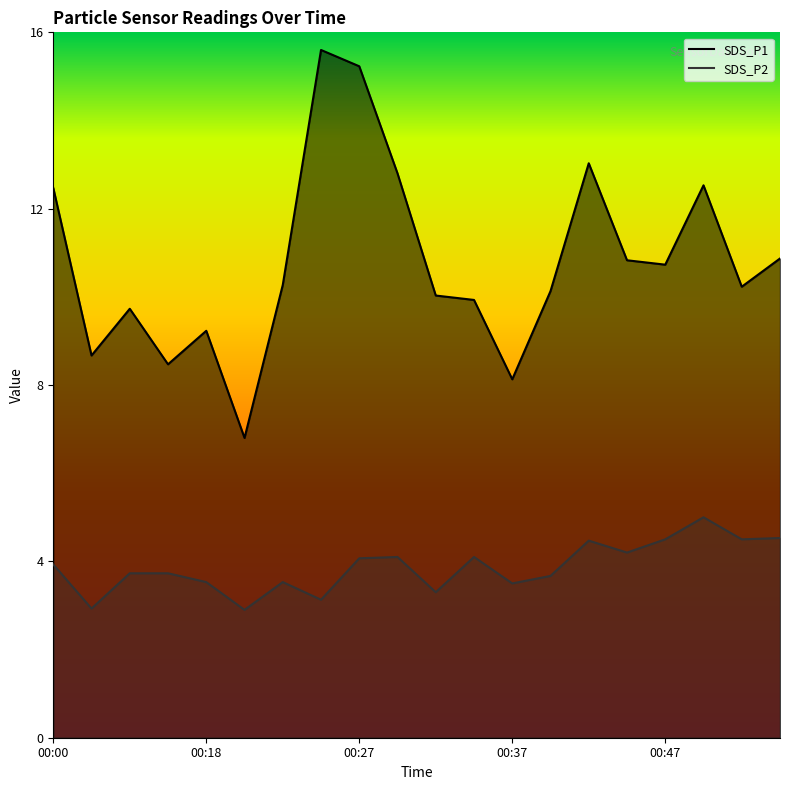

How many lines are shown in the chart?

2